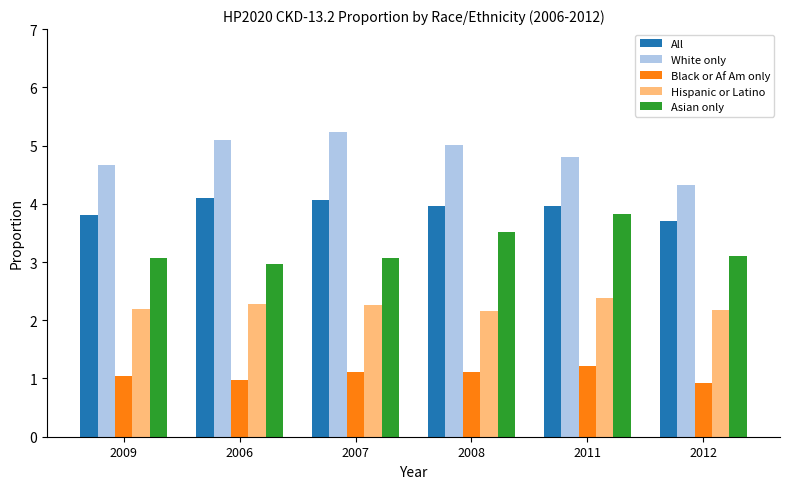

At how many categories does at least one series exceed 3?

6